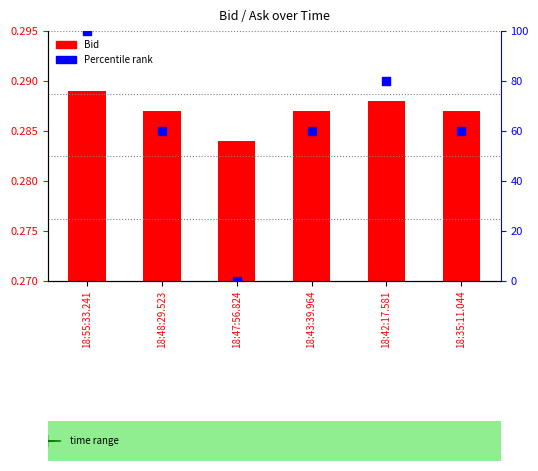

What is the total value across all series at 18:55:33.241?

100.3